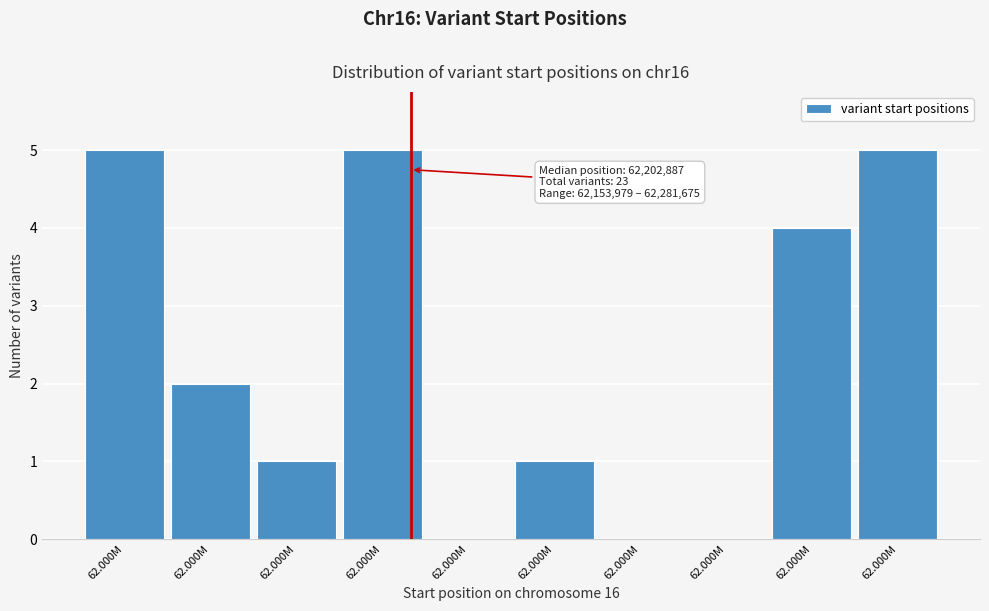

How many data points does each series have?

10